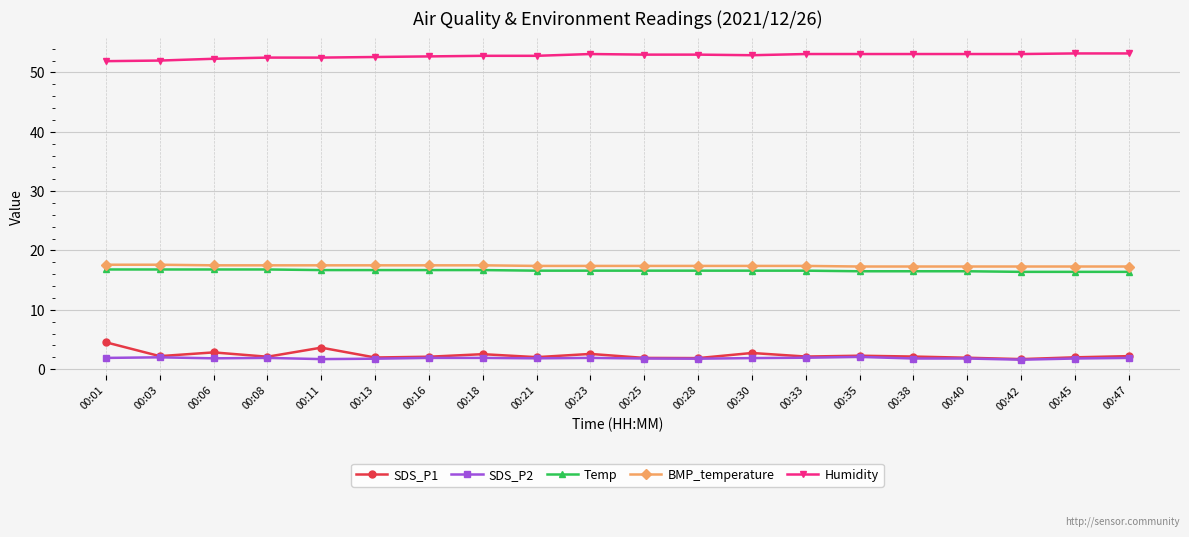

How many lines are shown in the chart?

5